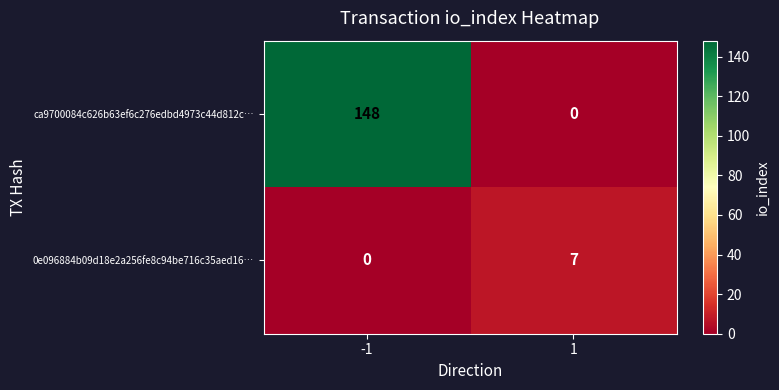

What is the average value of the ca9700084c626b63ef6c276edbd4973c44d812c… series?

74